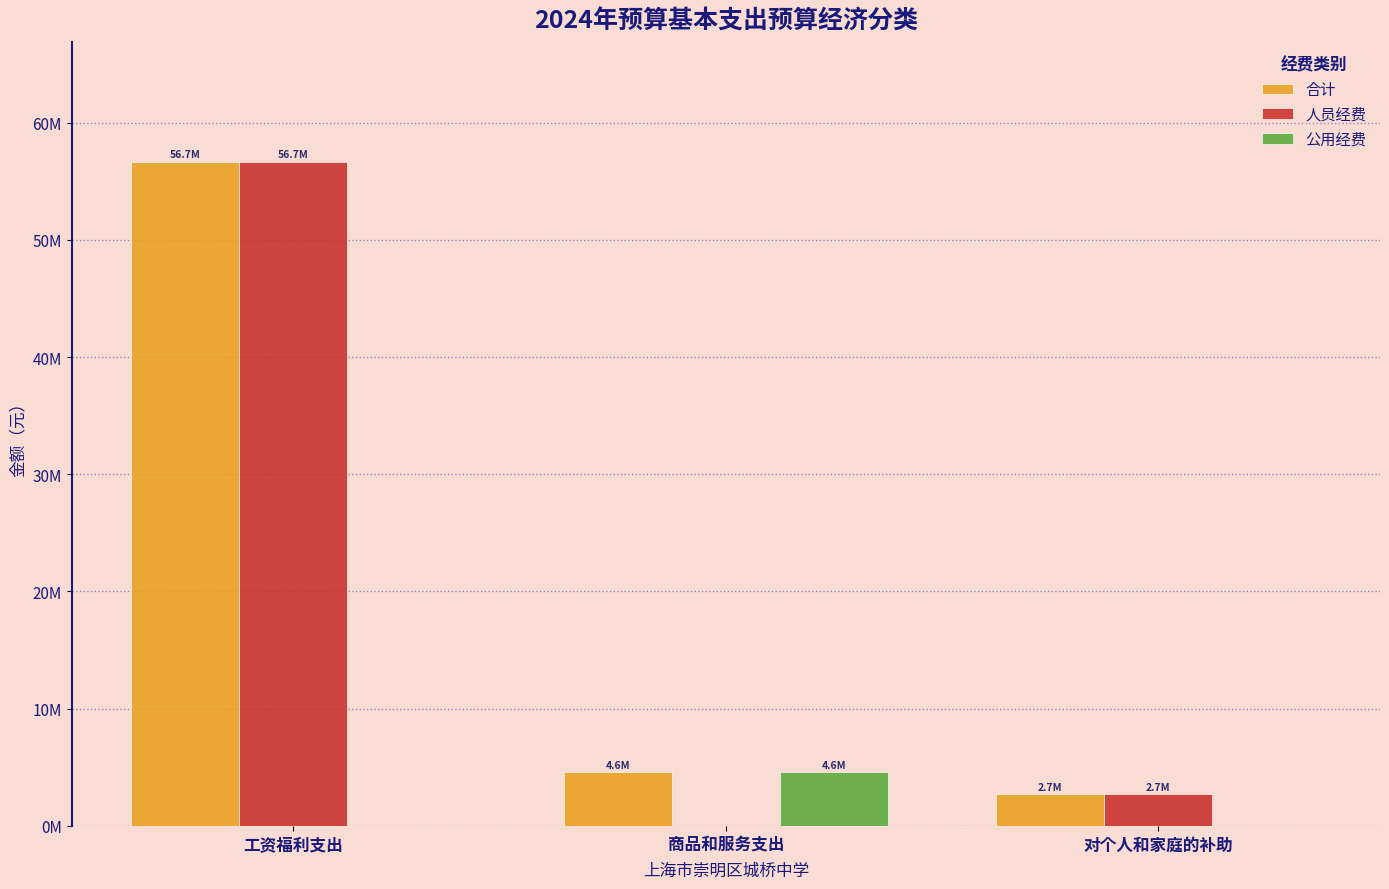

What is the sum of all 人员经费 values?

59358795.0